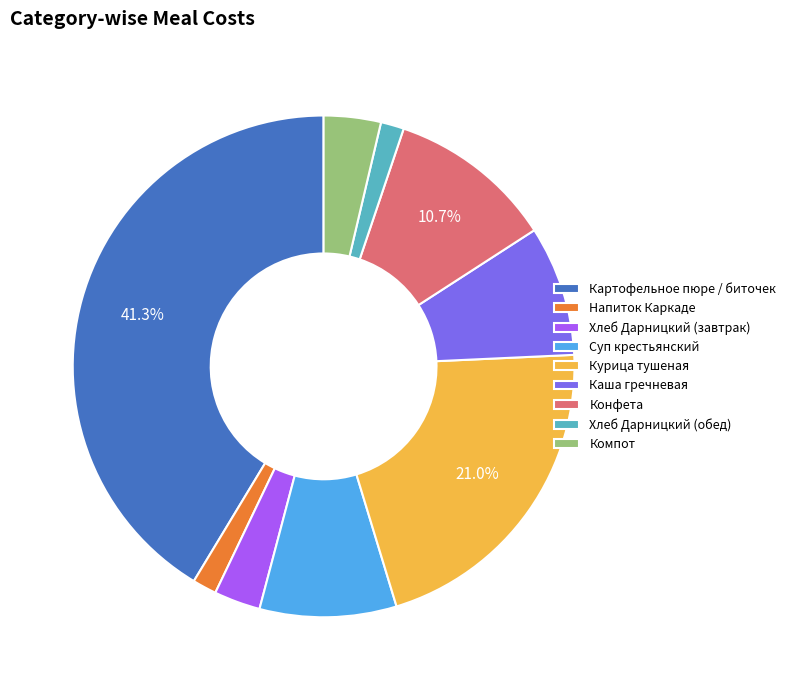

Which category has the biggest portion of the pie?

Картофельное пюре / биточек